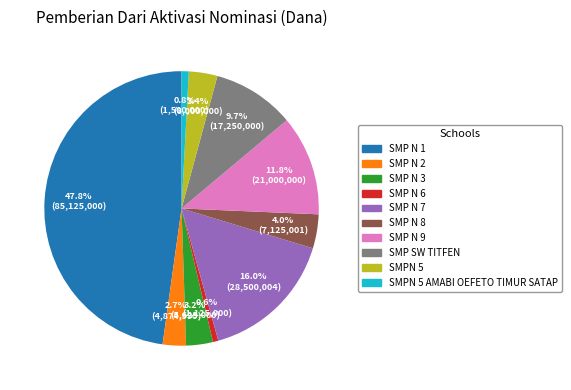

Is there a majority slice in this chart?

No